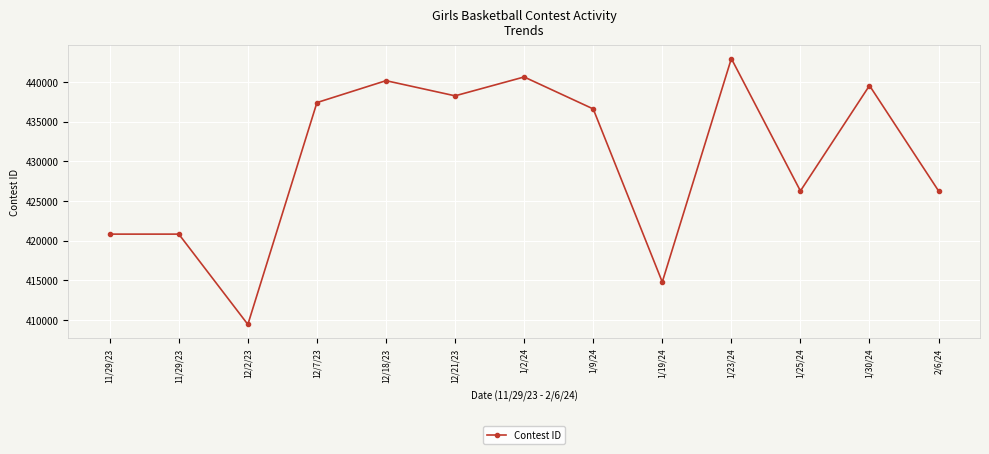

Read the value at 12/18/23, to the nearest 100.

440200